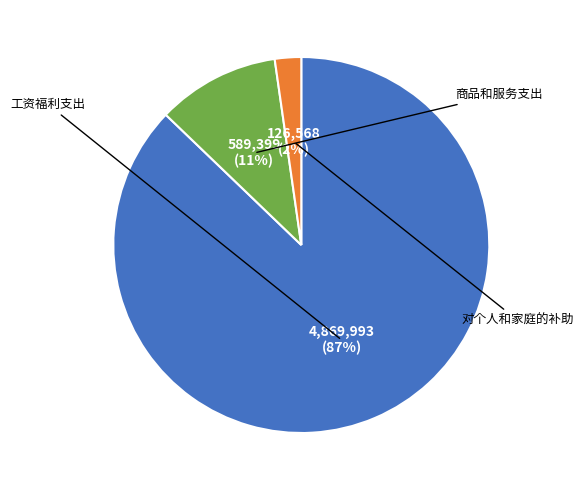

Does any single category account for the majority?

Yes